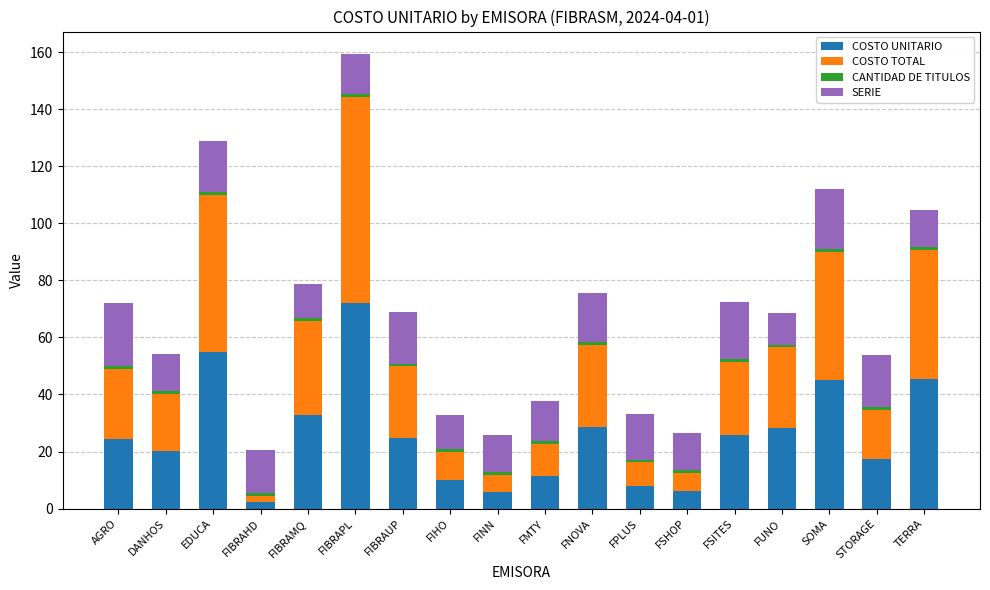

What is the sum of all COSTO UNITARIO values?

463.6